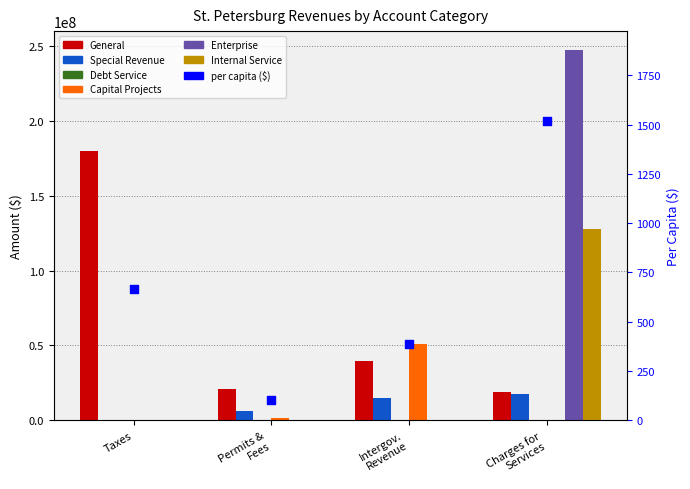

What is the total value across all series at Taxes?

180146607